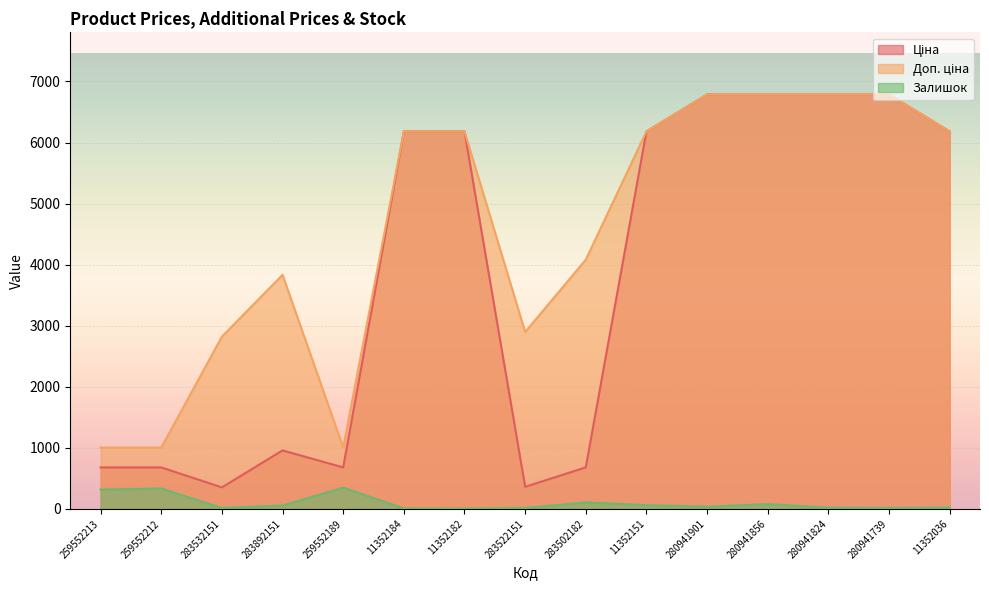

Reading left to right, transcribe all the data shown in this chart.

Ціна: 679.8	679.8	352.6	958.4	679.8	6182.6	6182.6	362.1	680.4	6182.6	6787.1	6787.1	6787.1	6787.1	6182.6
Доп. ціна: 1004.1	1004.1	2821.2	3833.8	1004.1	6182.6	6182.6	2896.6	4082.3	6182.6	6787.1	6787.1	6787.1	6787.1	6182.6
Залишок: 317.0	334.0	15.0	55.0	348.0	8.0	5.0	15.0	106.0	62.0	35.0	79.0	20.0	16.0	21.0